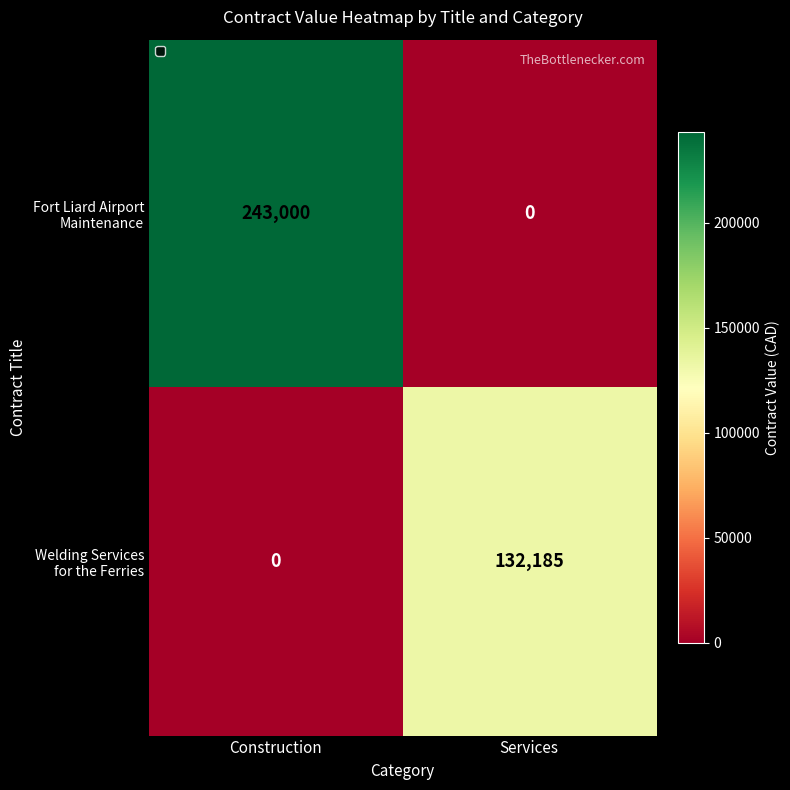

What is the spread (max minus min) of values at Services?

132185